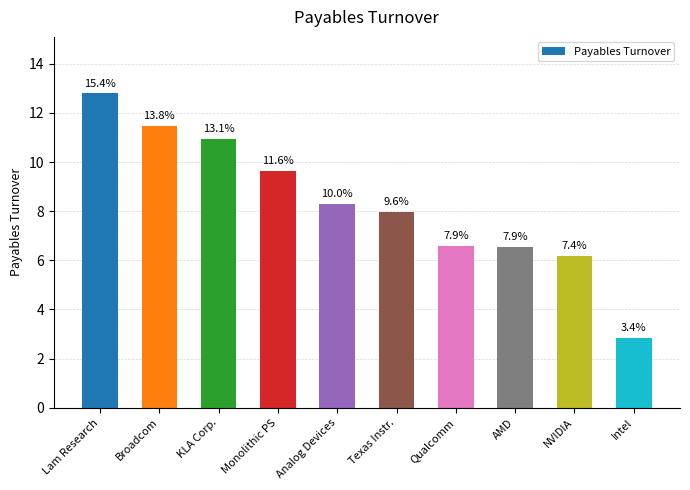

At which category does the chart reach its peak across all series?

Lam Research